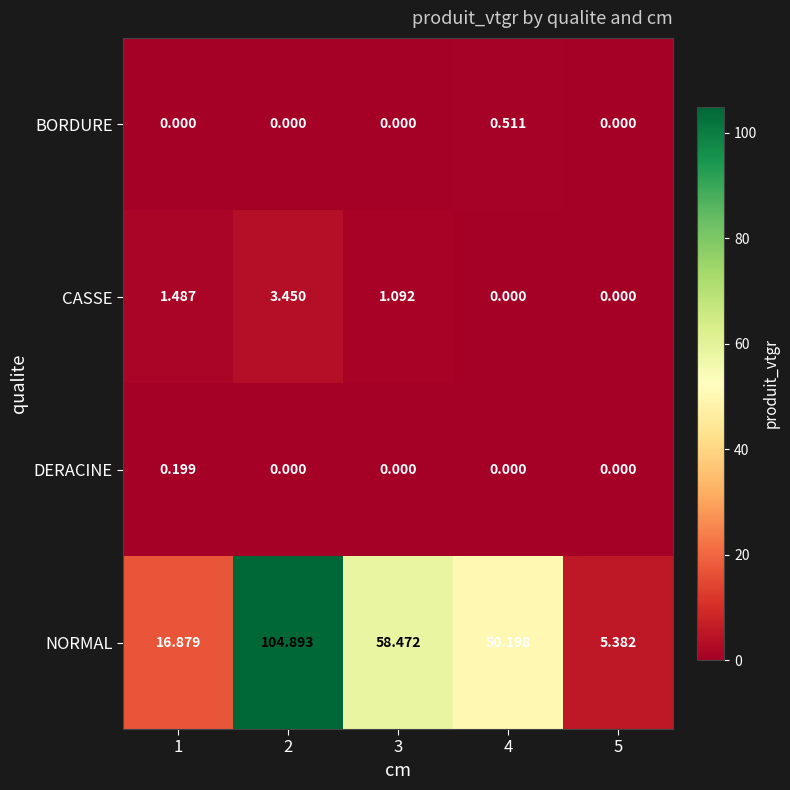

At how many categories does at least one series exceed 76?

1